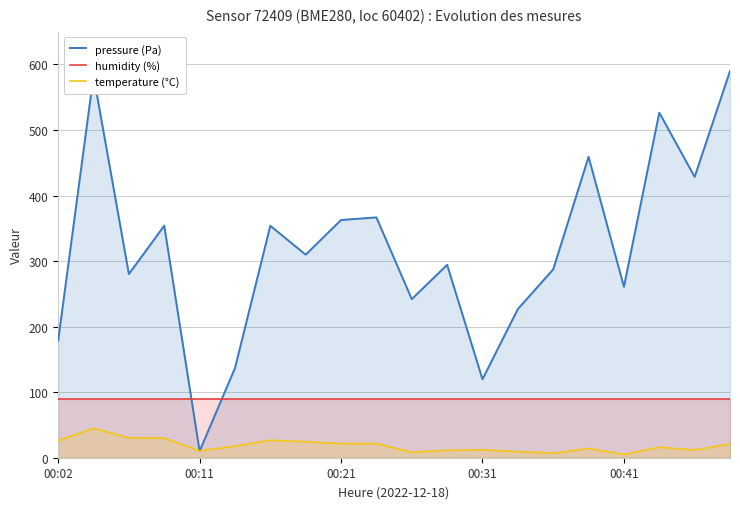

Does the chart display data point markers on the line(s)?

No